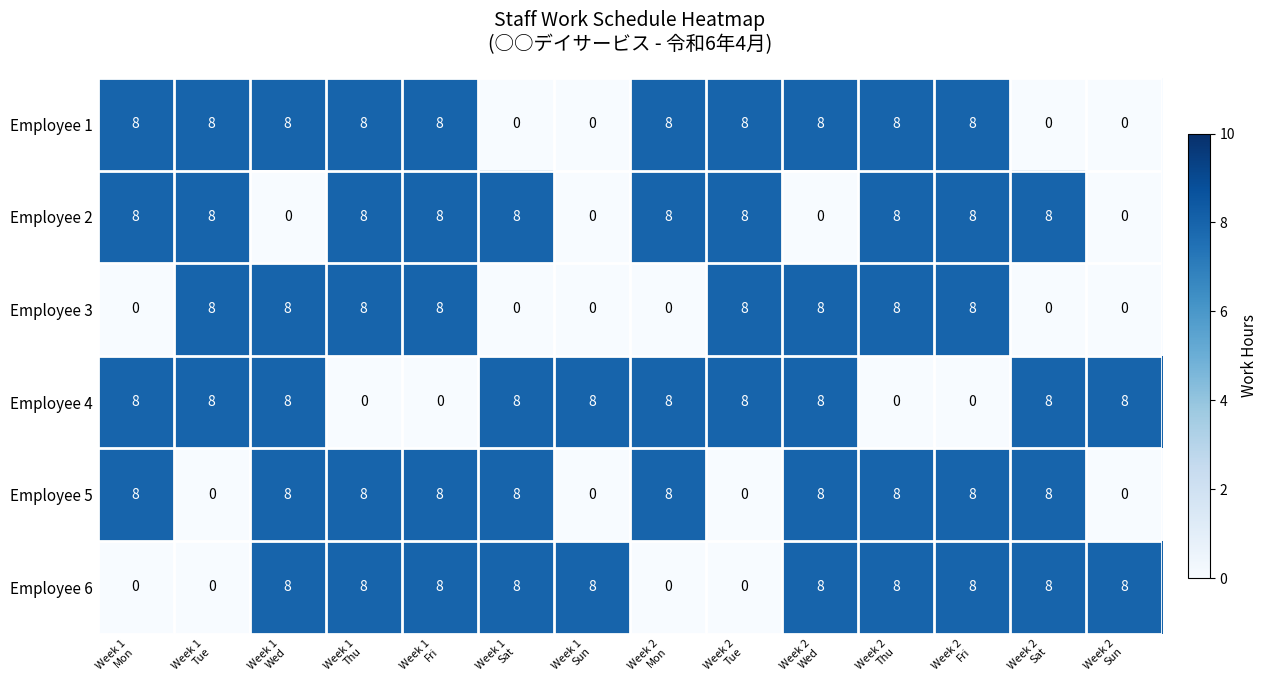

Count the Employee 6 values in the range 0 to 8.

14